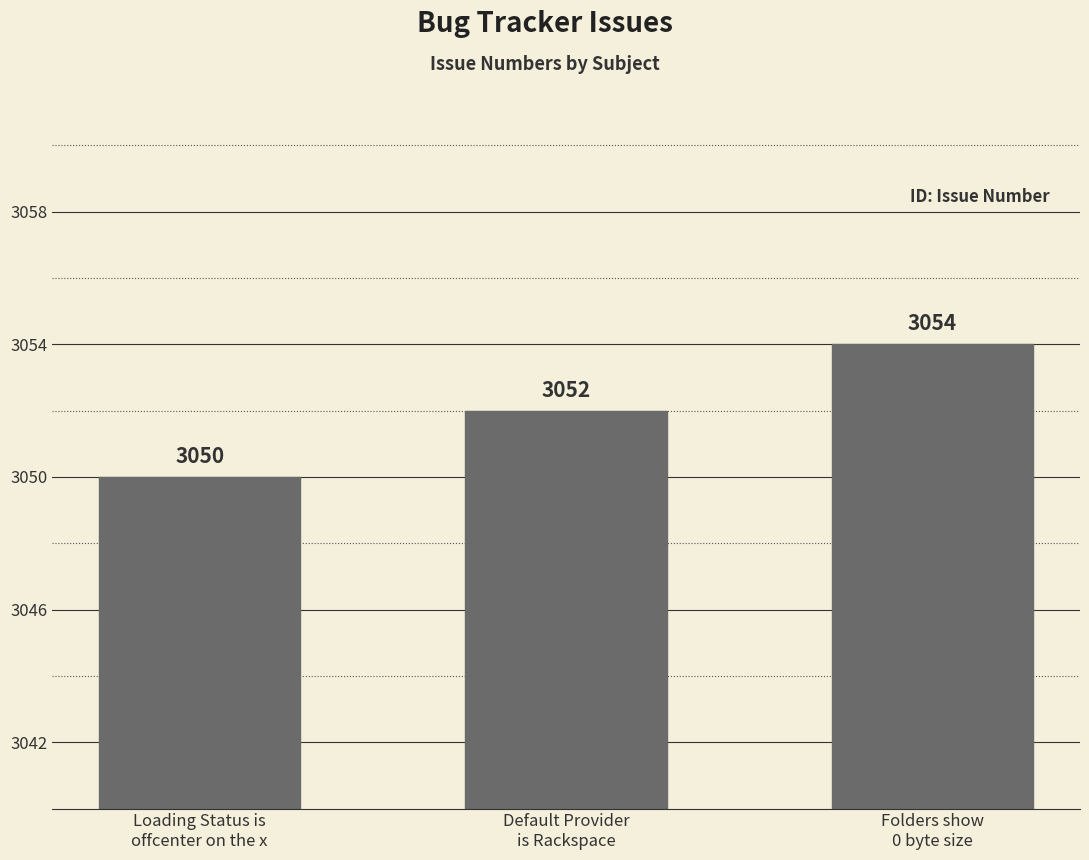

What position from the right is Loading Status is
offcenter on the x?

3